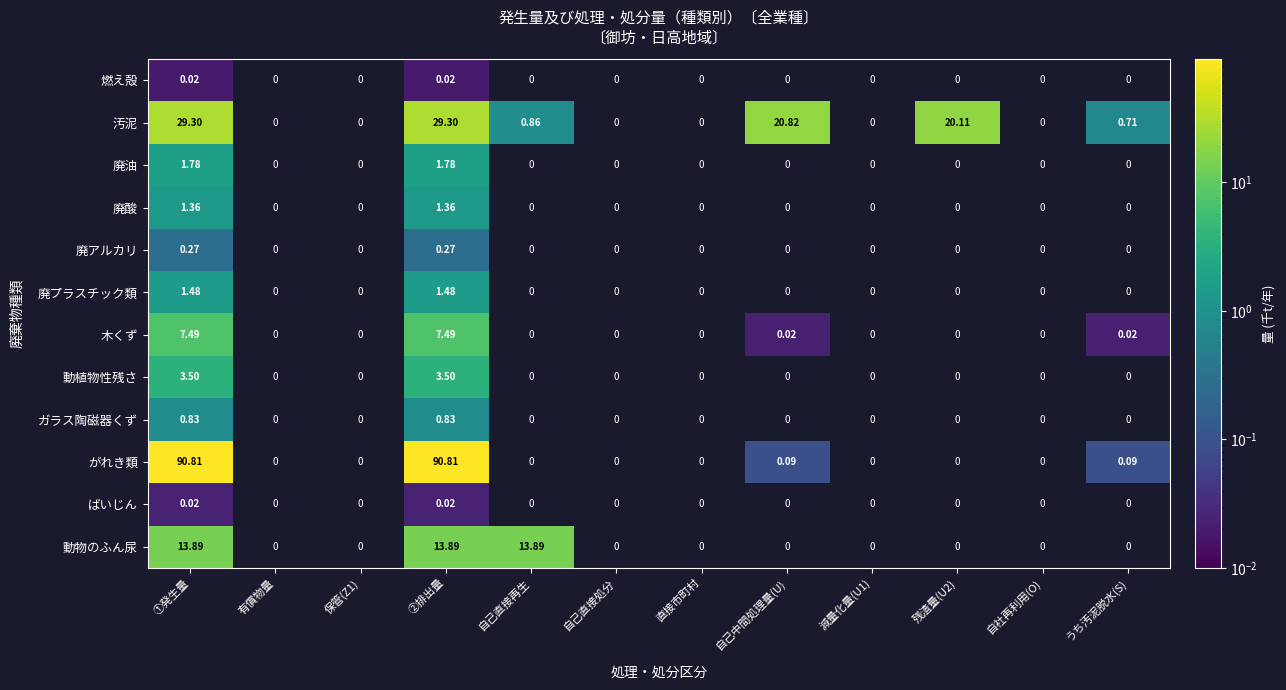

How many positive values does the 廃プラスチック類 series have?

2